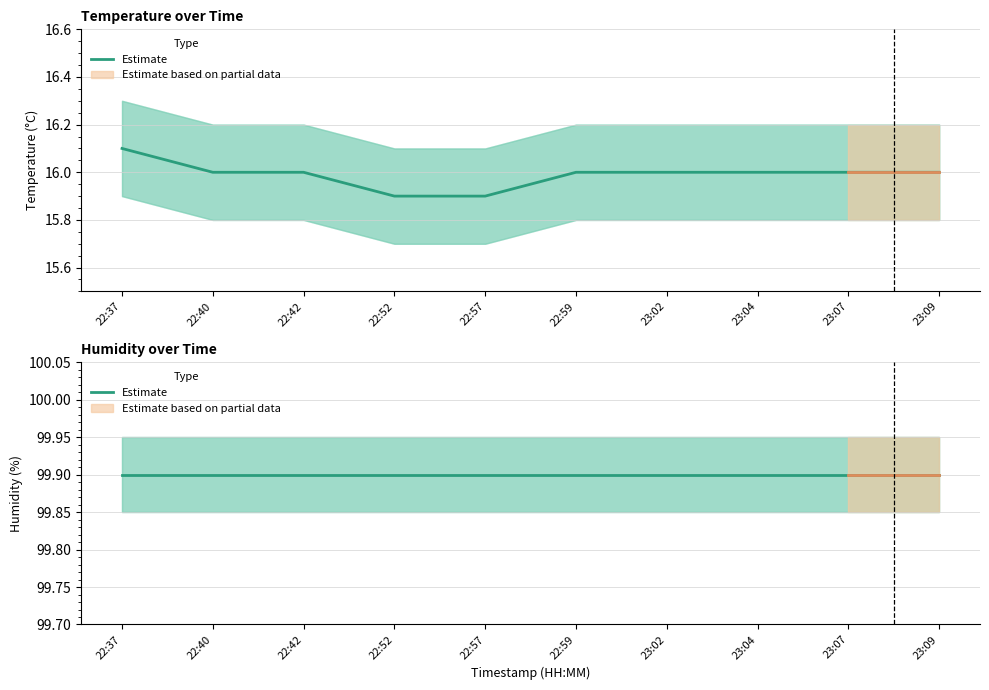

At which label is the value closest to 16?

22:40